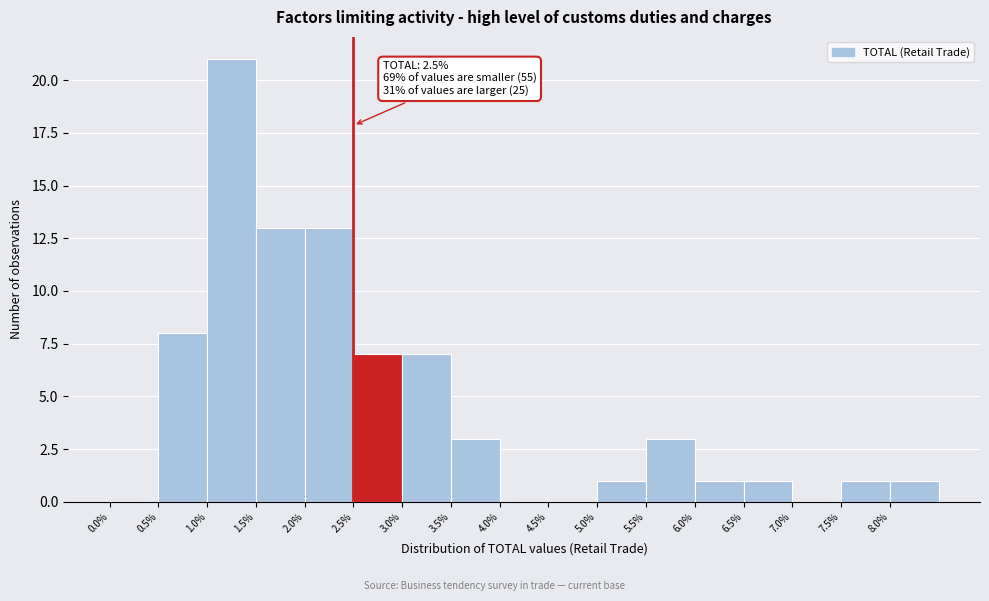

Over which range of the x-axis is the bar tallest?

1.0 to 1.5